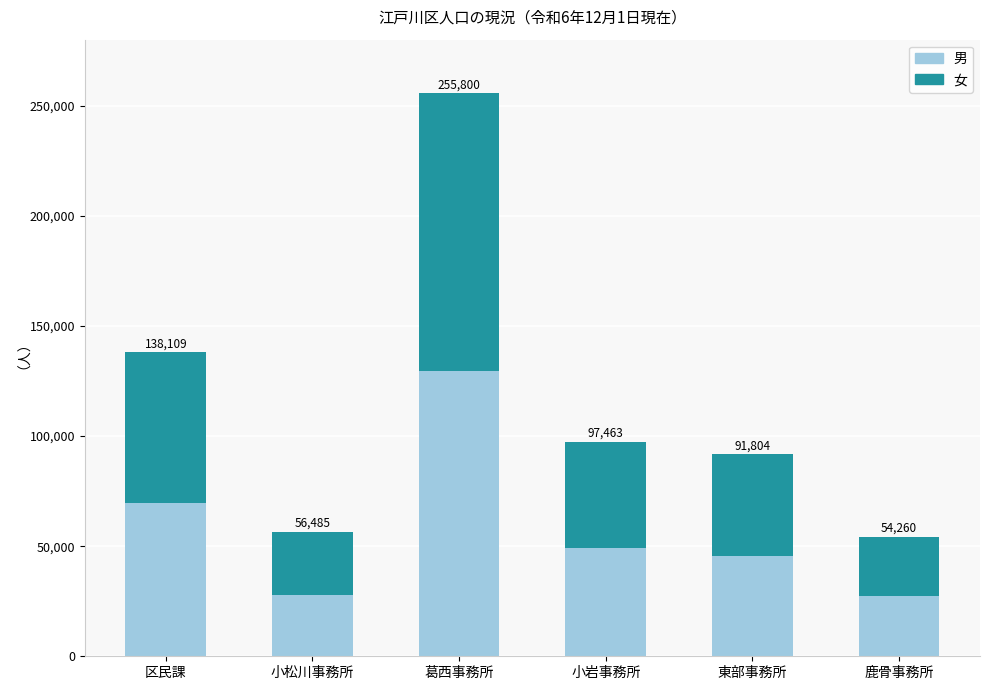

What are all the series names shown in the legend?

男, 女